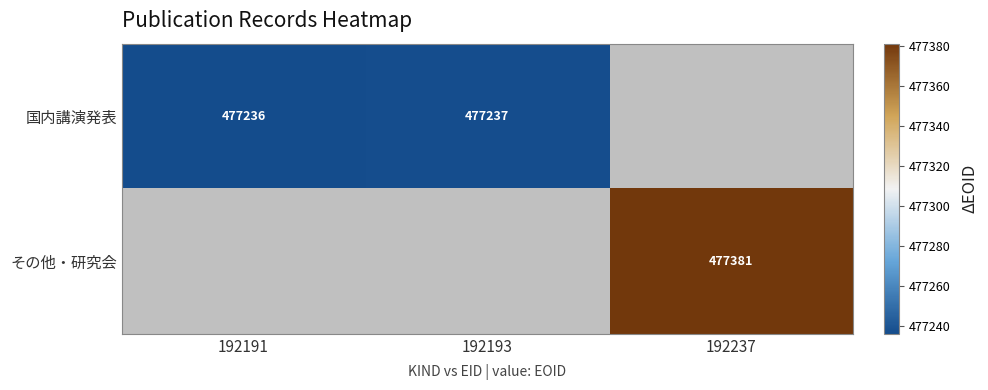

Is it true that 国内講演発表 equals 626573 at 192193?

False